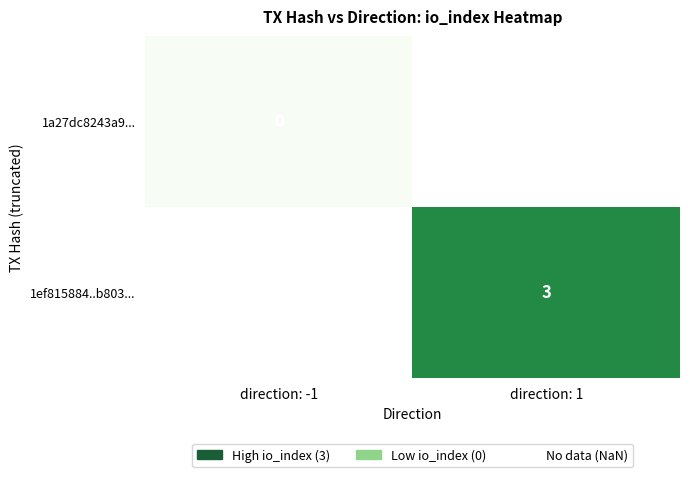

Where is 1a27dc8243a9... nearest to the value 0?

direction: -1